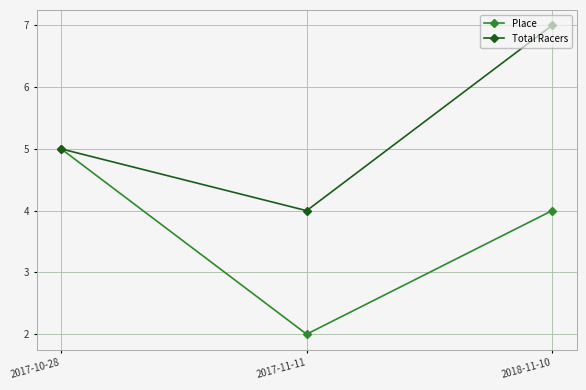

Reading right to left, transcribe all the data shown in this chart.

Place: 4	2	5
Total Racers: 7	4	5